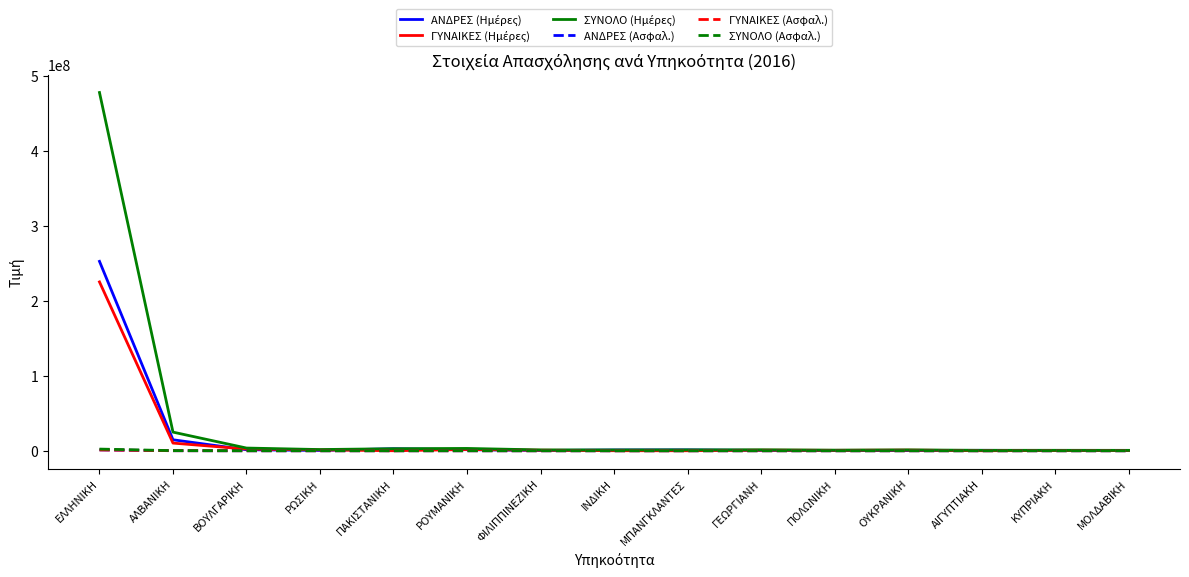

What is the maximum value shown in the chart?

478129060